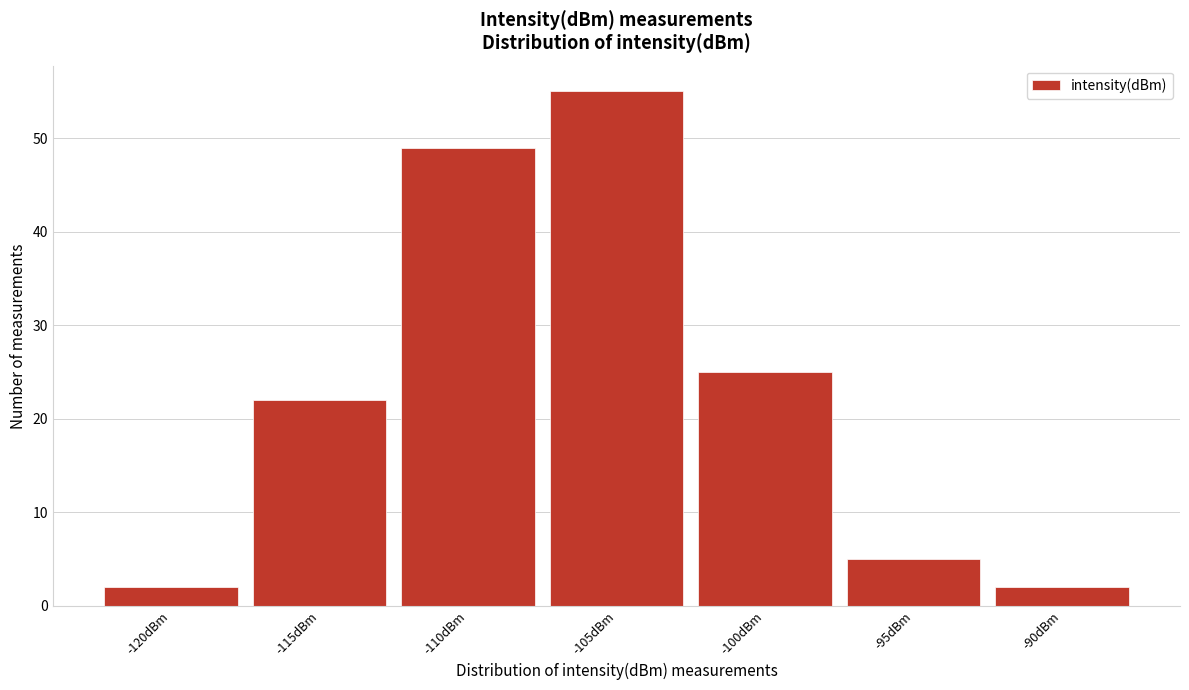

Reading right to left, list all the values displayed in this chart.

2	5	25	55	49	22	2